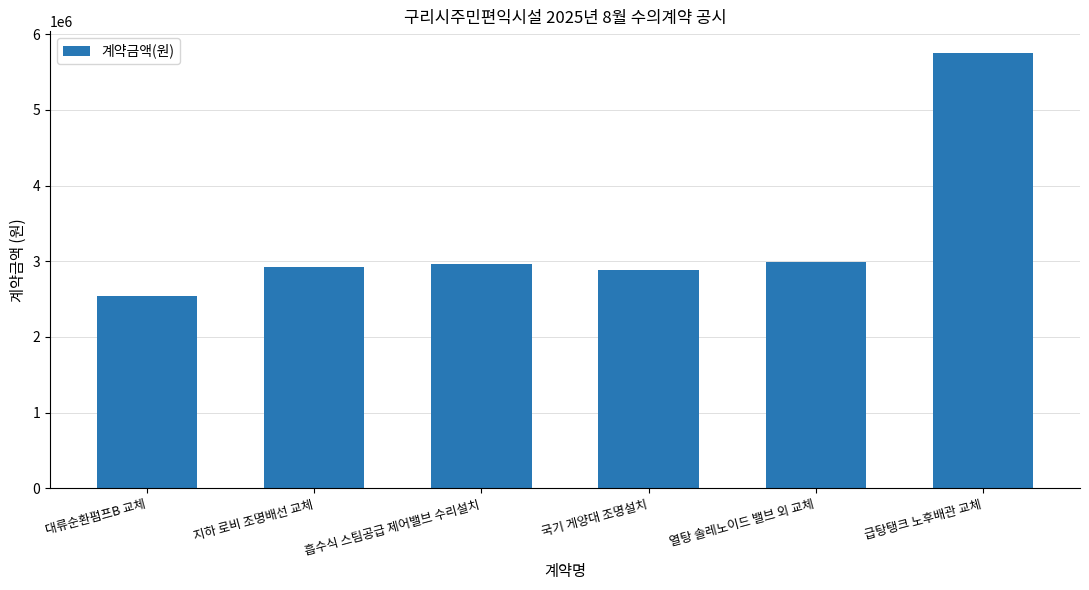

What is the approximate value at 급탕탱크 노후배관 교체, to the nearest 100?

5750000